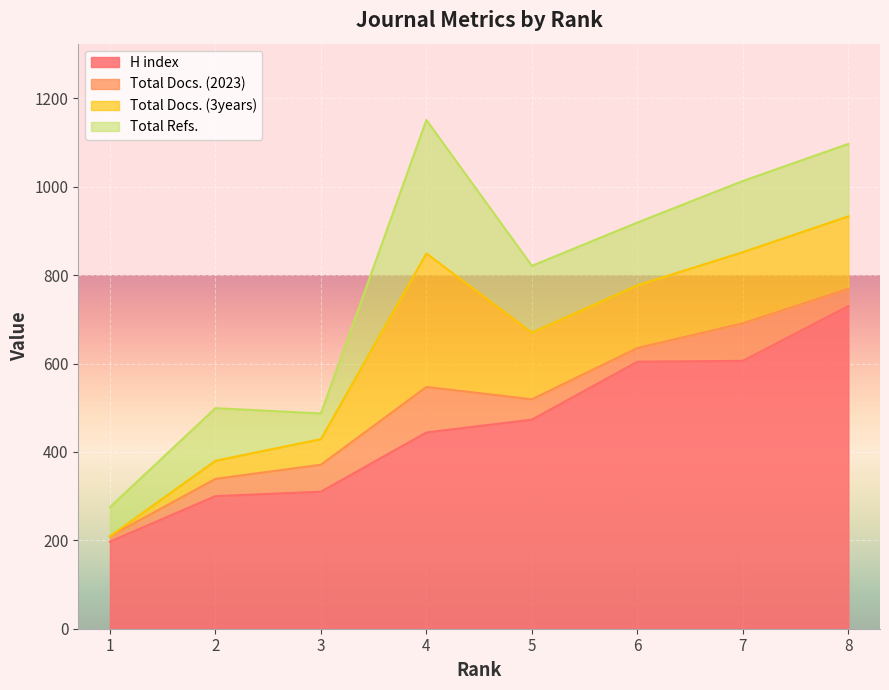

Reading left to right, extract all data points from this chart.

H index: 197	300	310	444	473	604	606	730
Total Docs. (2023): 12	39	61	103	46	31	85	39
Total Docs. (3years): 0	41	58	302	151	142	161	164
Total Refs.: 66	119	58	302	151	142	161	164